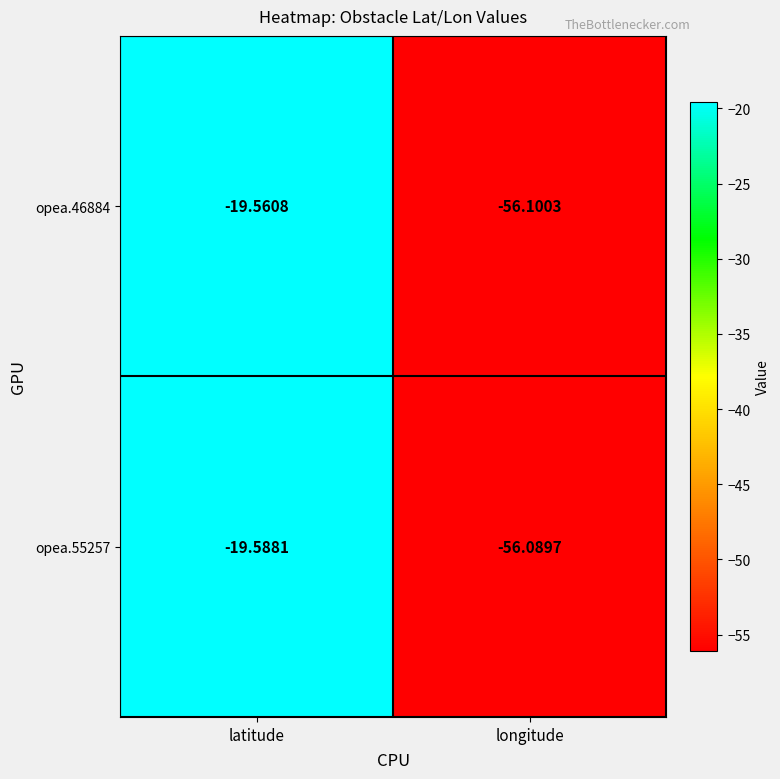

At which category is the sum across all series the highest?

latitude